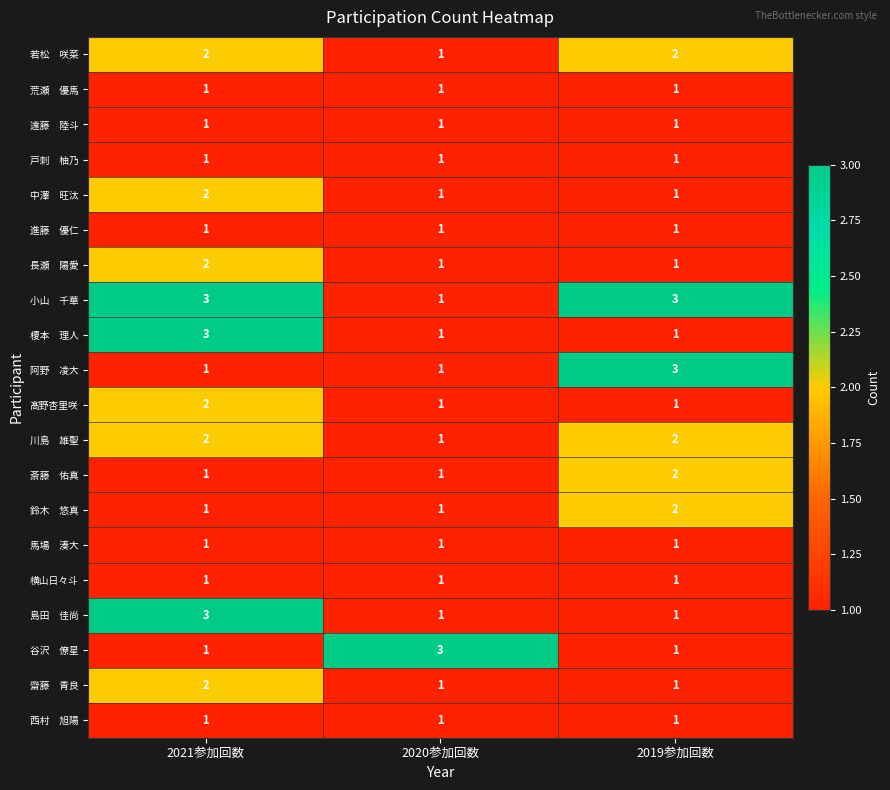

What is the greatest value displayed?

3